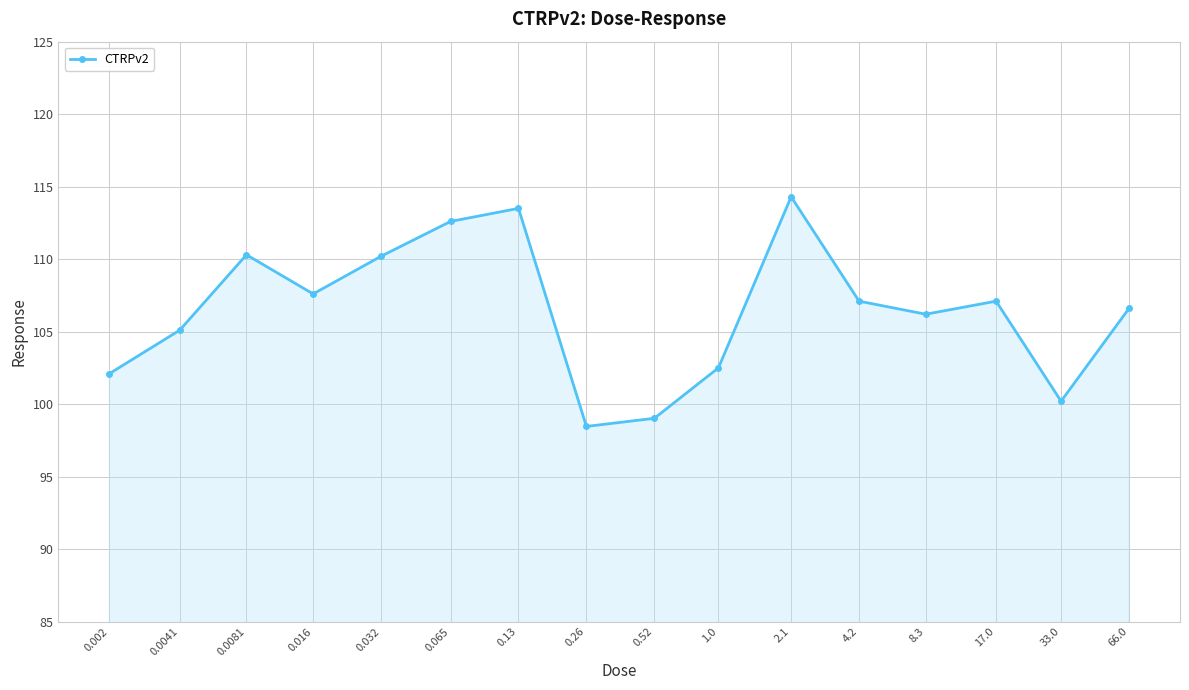

What is the difference between the maximum and minimum values?

15.8